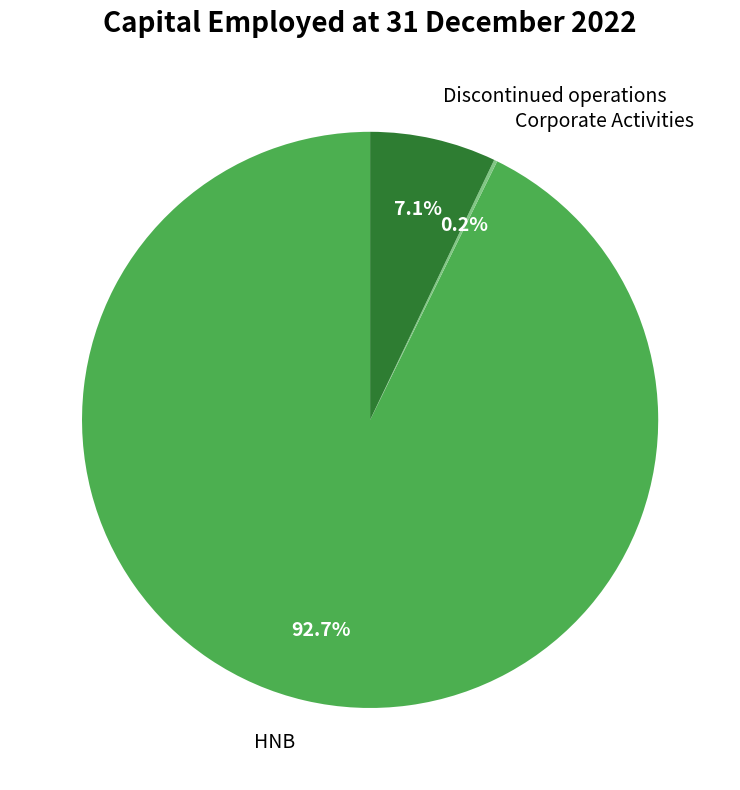

Approximately how many times larger is the value at HNB compared to Discontinued operations?

13.1